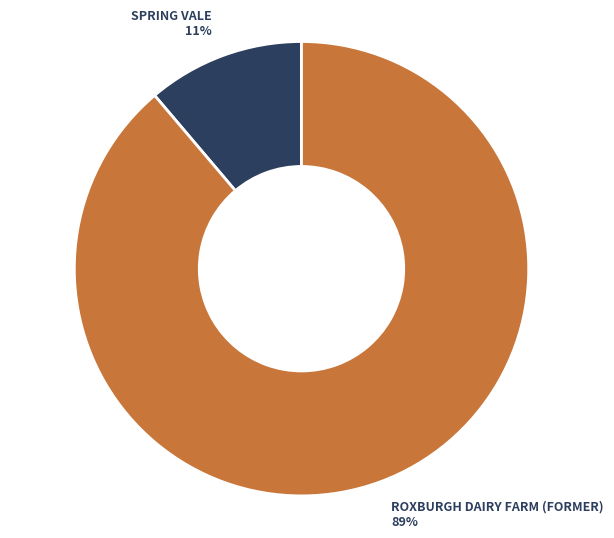

To the nearest percent, what percentage of the pie is SPRING VALE?

11%